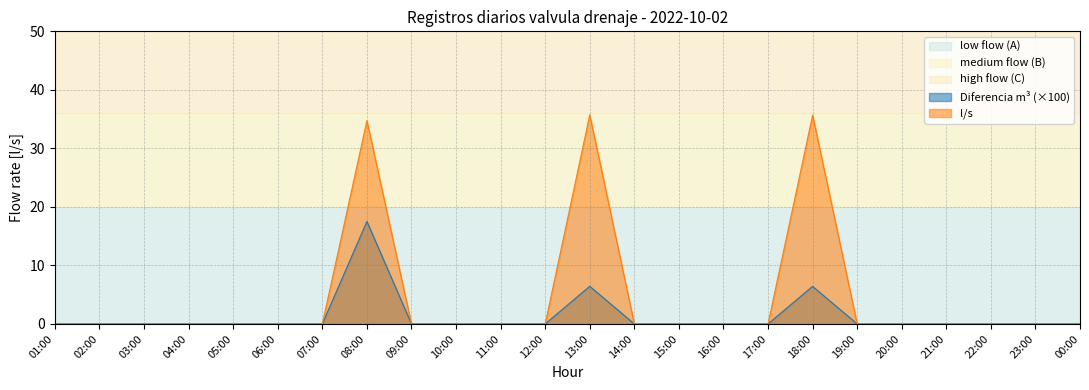

True or false: l/s has a value of -18.6 at 22:00.

False